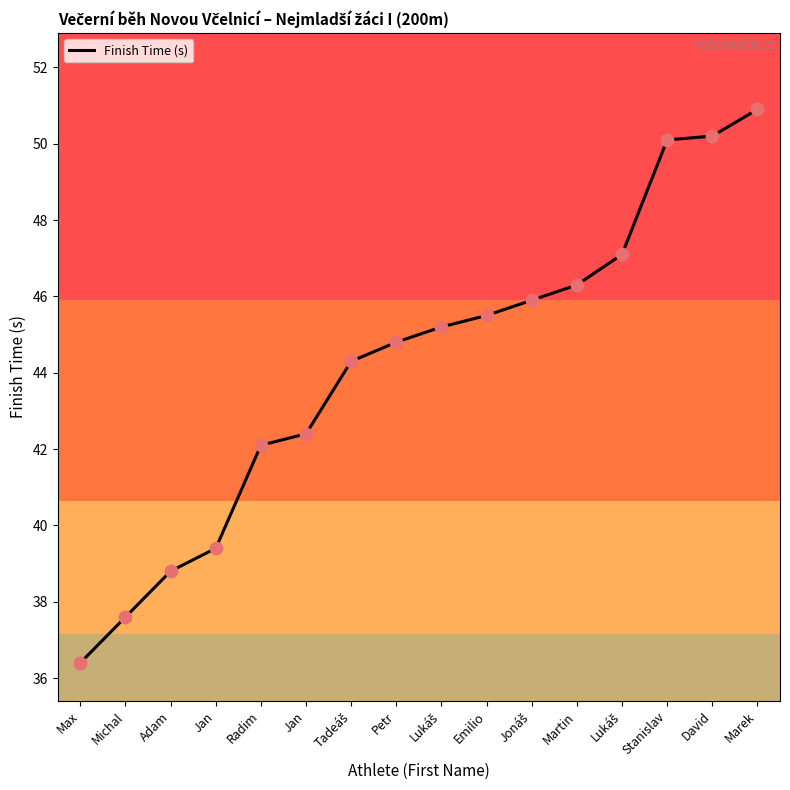

What is the ratio of the value at Stanislav to the value at Petr?

1.1